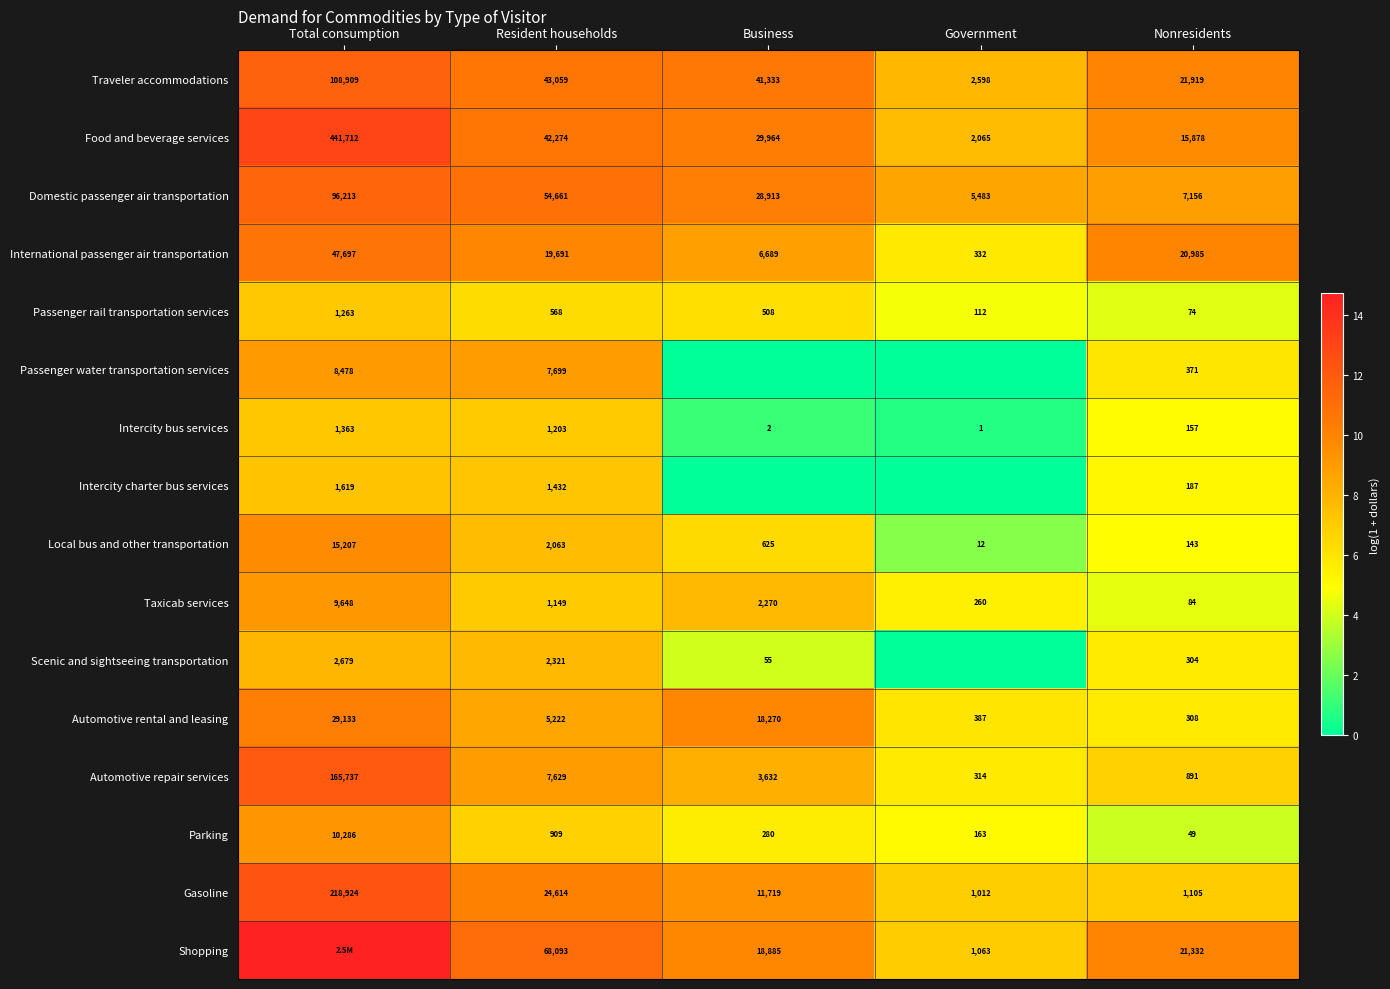

The Parking series shows 9.1 at Resident households. True or false?

False